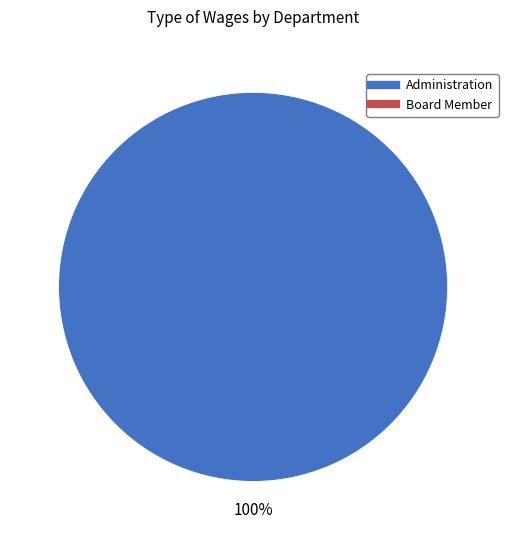

Is there any slice that represents more than half of the pie?

Yes